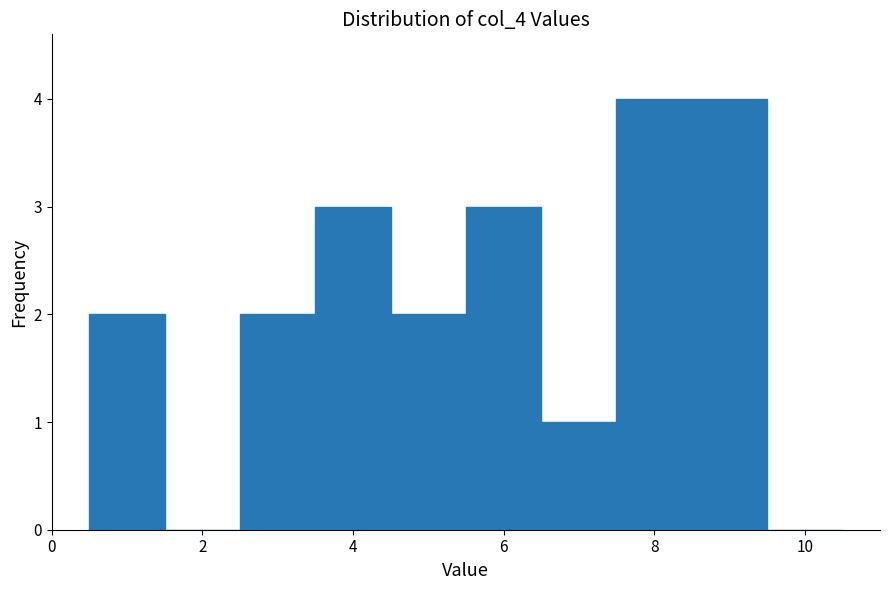

Reading left to right, transcribe this chart: for each bar, give the range it covers on the x-axis and its height. Neither the bar edges nor the heights are printed on the chart, so give them approximately, as read against the axes.

0.5 to 1.5: 2
1.5 to 2.5: 0
2.5 to 3.5: 2
3.5 to 4.5: 3
4.5 to 5.5: 2
5.5 to 6.5: 3
6.5 to 7.5: 1
7.5 to 8.5: 4
8.5 to 9.5: 4
9.5 to 10.5: 0